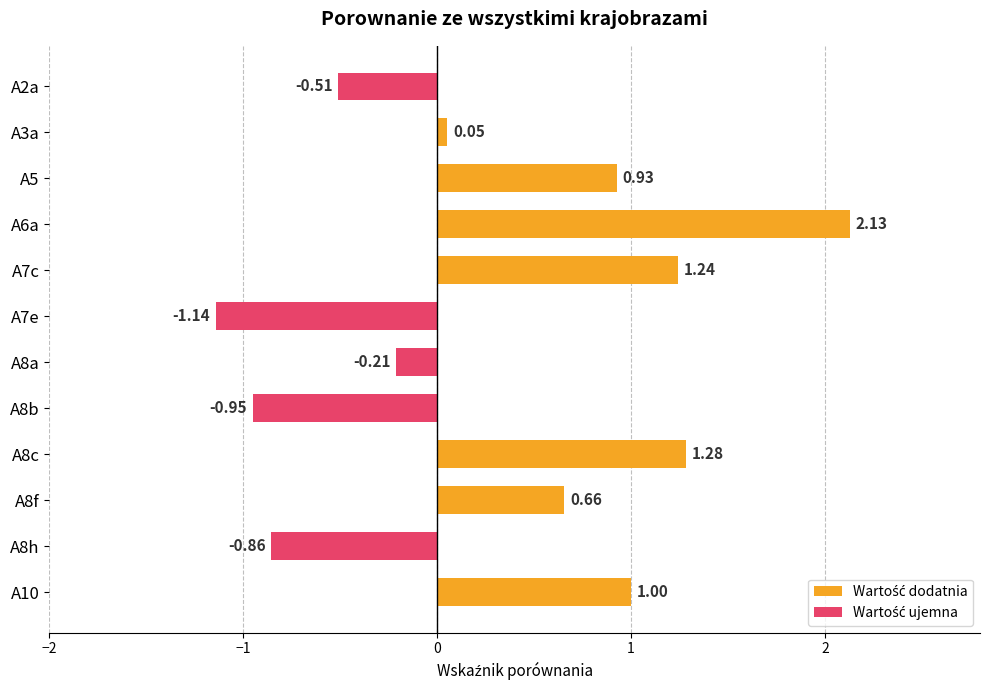

Which has a higher value, A8b or A2a?

A2a